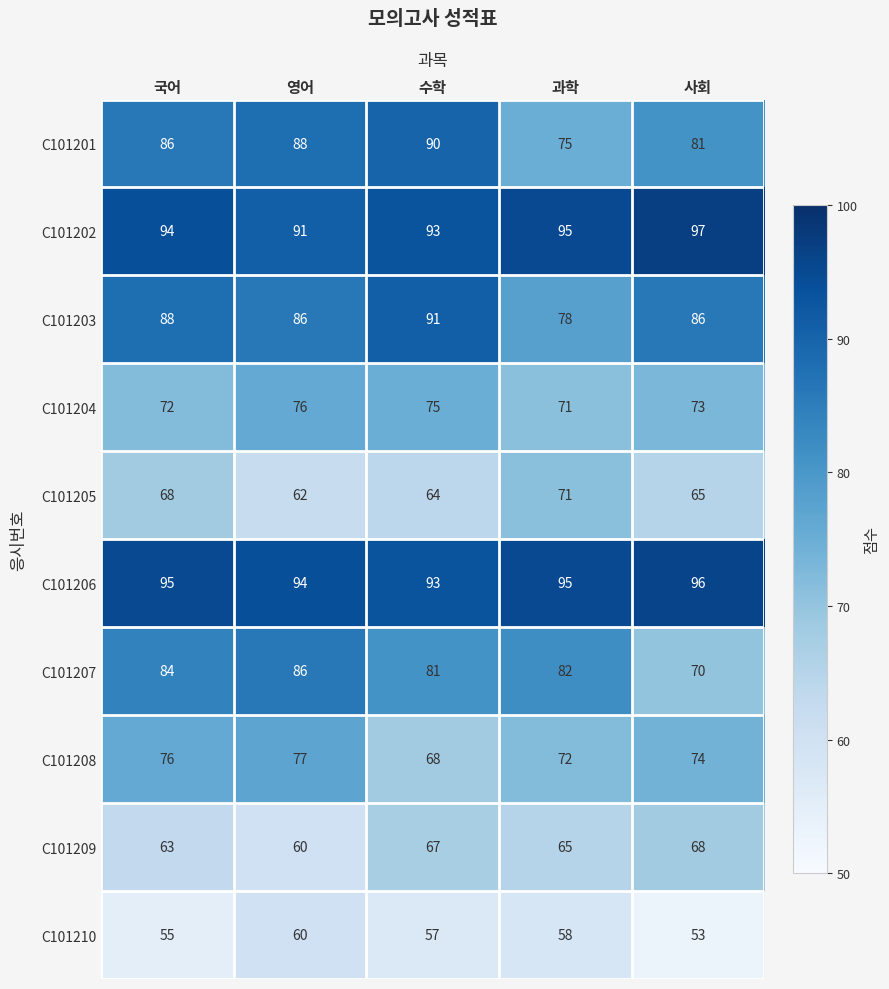

How many distinct data groups are displayed?

10